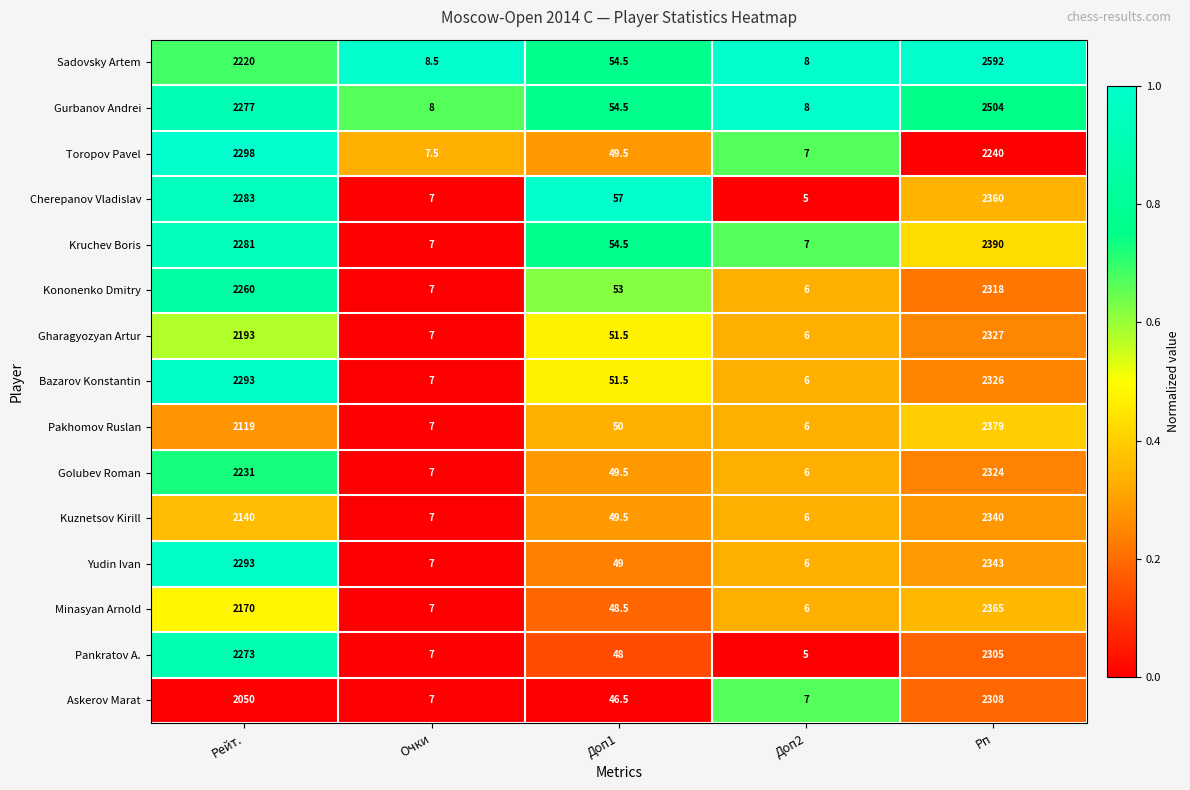

What is the difference between the highest and lowest values at Очки?

1.5